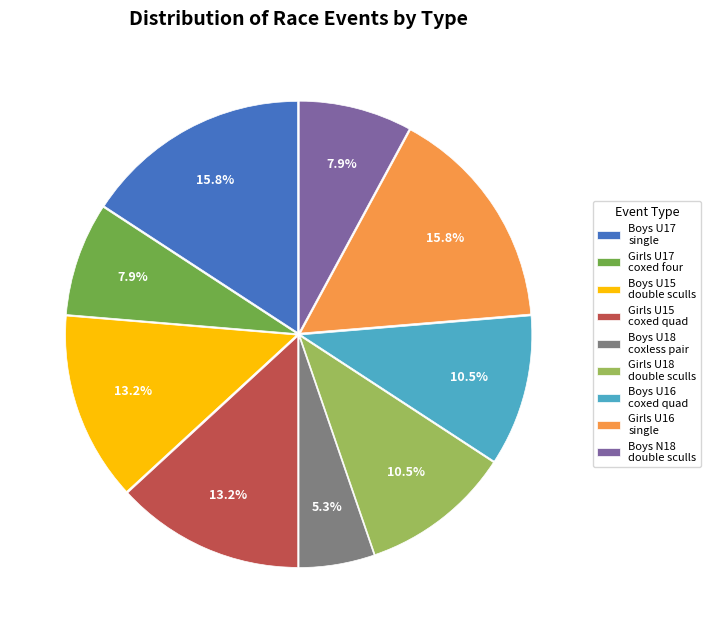

True or false: Girls U16 single accounts for 5% of the total.

False